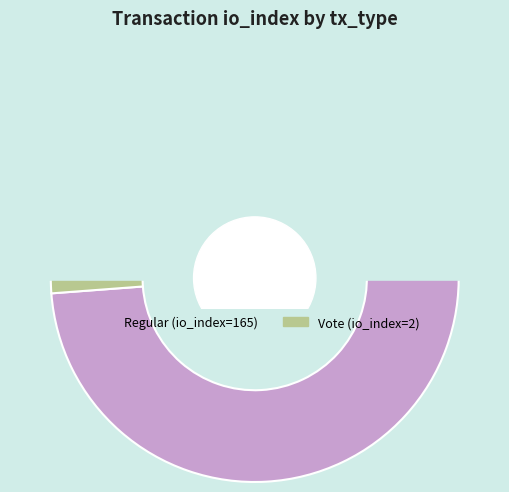

The Regular (io_index=165) slice represents 89% of the pie. True or false?

False